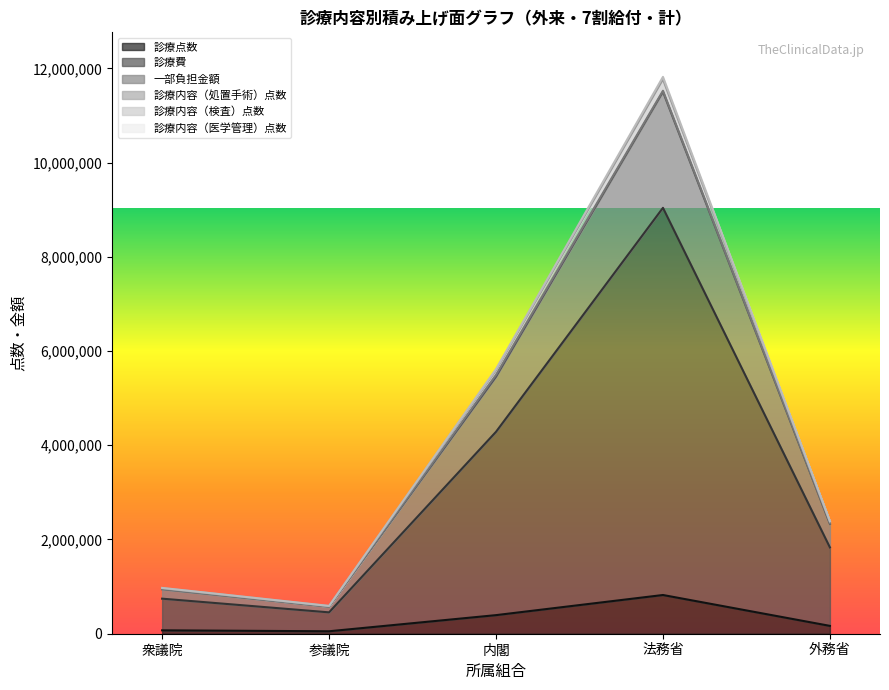

How many lines are shown in the chart?

6